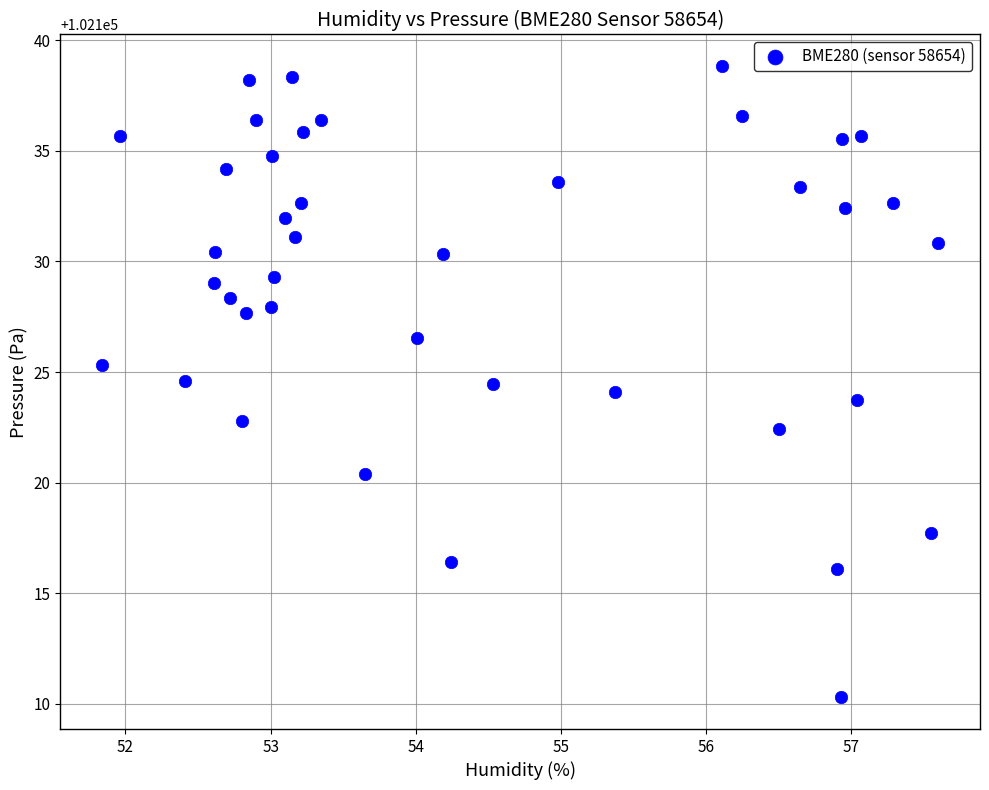

What is the range of X values (max minus min)?

5.8